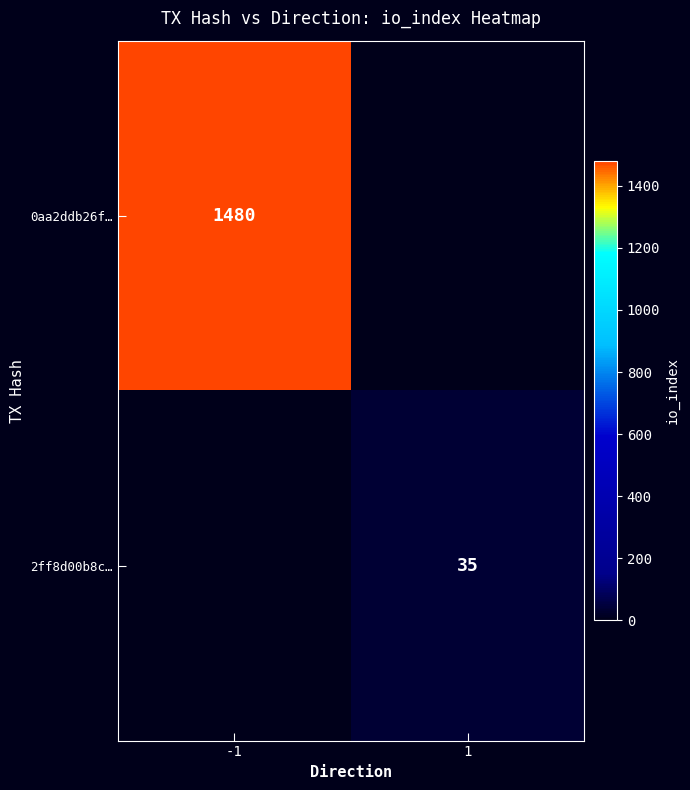

True or false: 0aa2ddb26f… has a value of 1480 at -1.

True